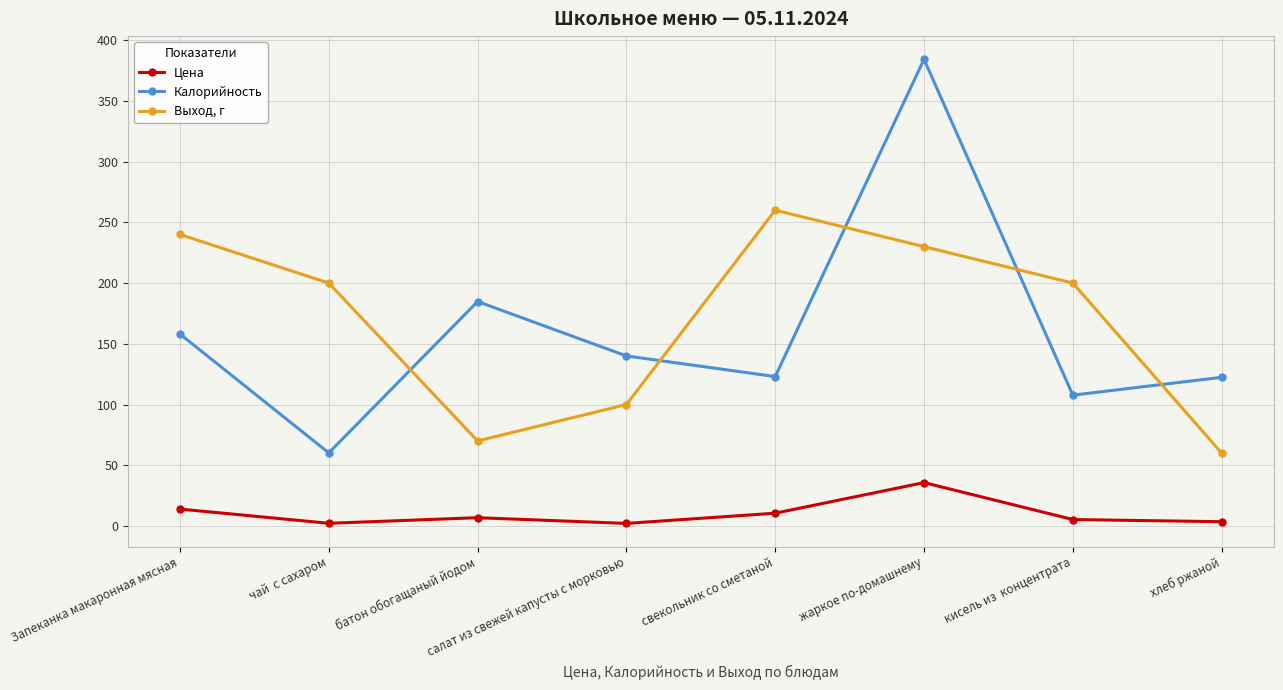

What is the label of the 4th point from the left?

салат из свежей капусты с морковью